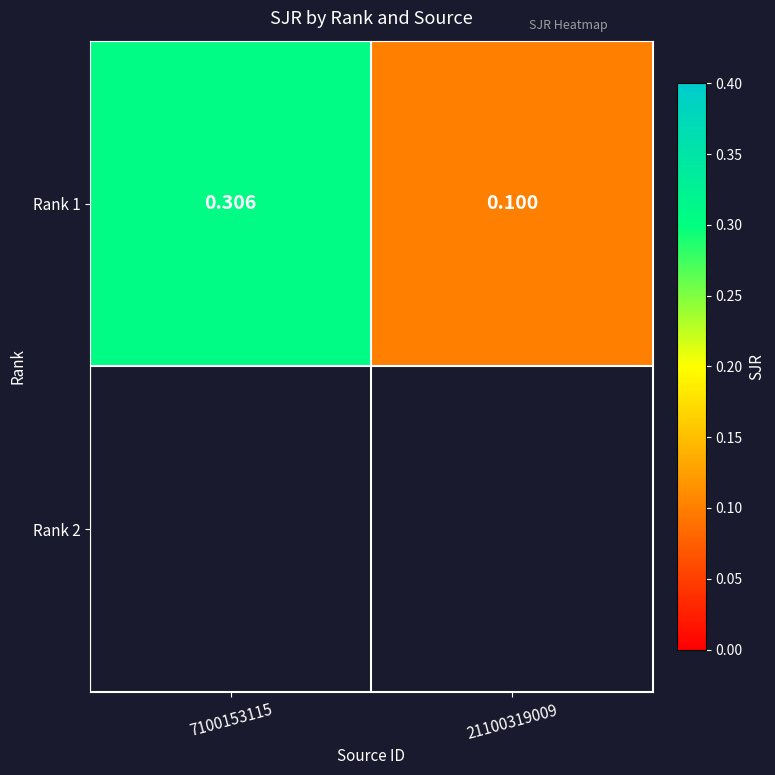

What is the sum of all values?

0.4